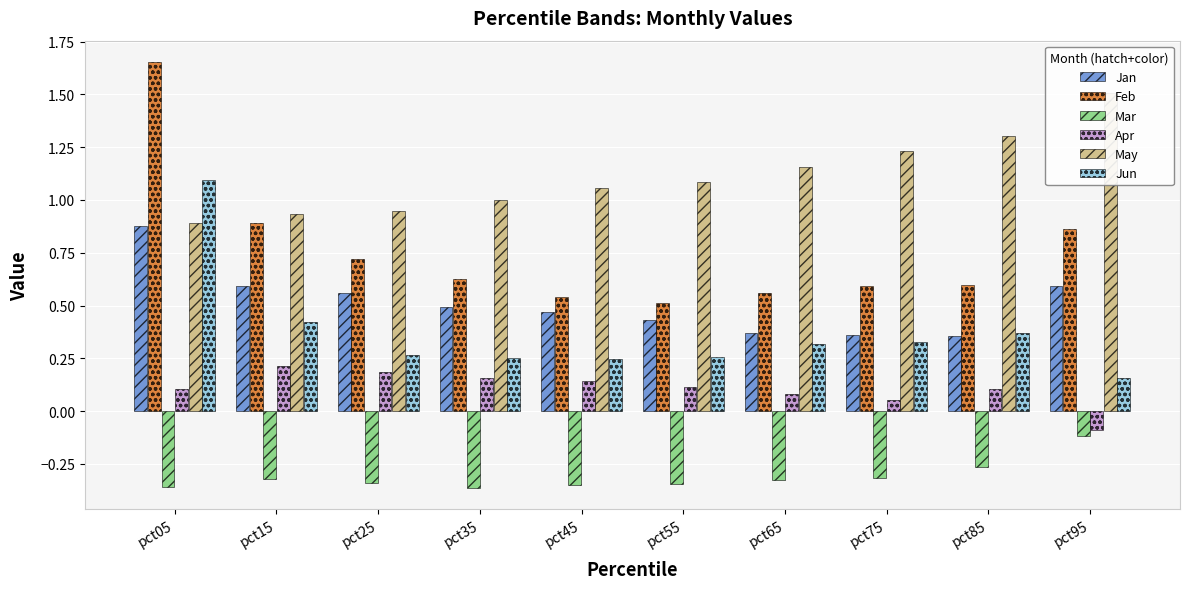

Read the Jan value at pct45.

0.5